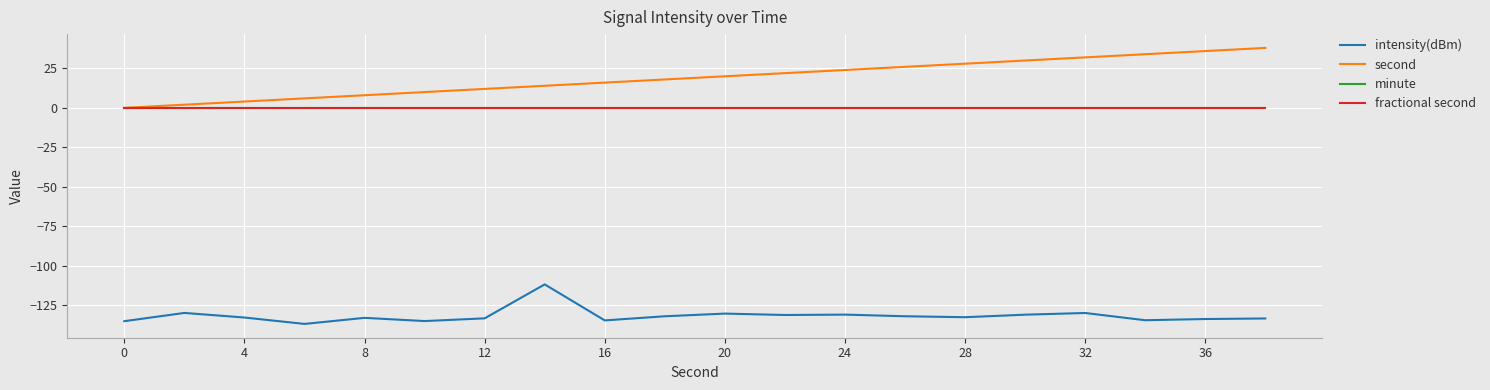

Is this an area chart (filled region under the line)?

No